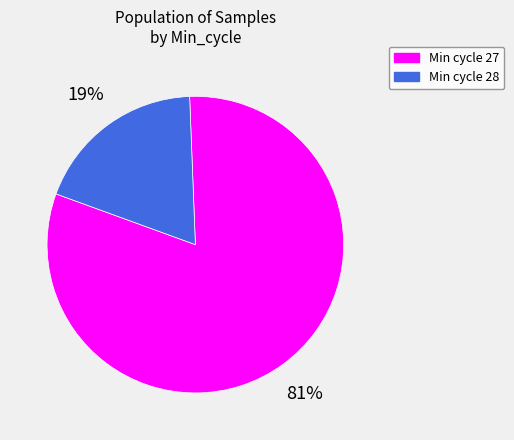

Is it true that Min cycle 28 is 19% of the pie?

True